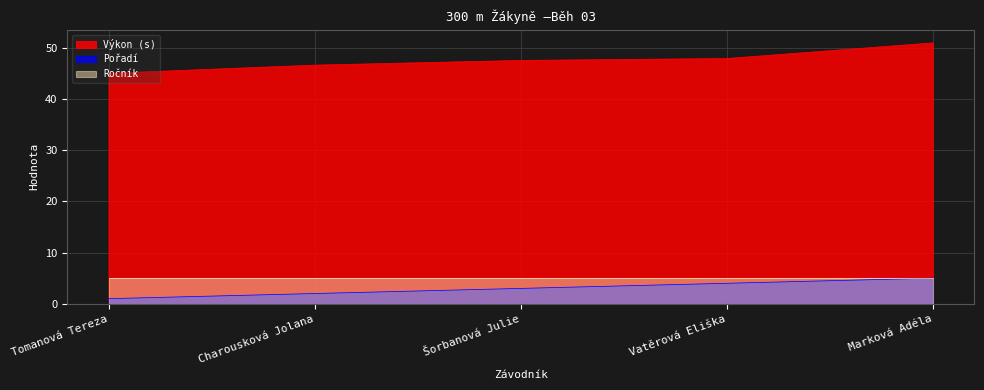

What is the difference between the maximum and minimum values?

4